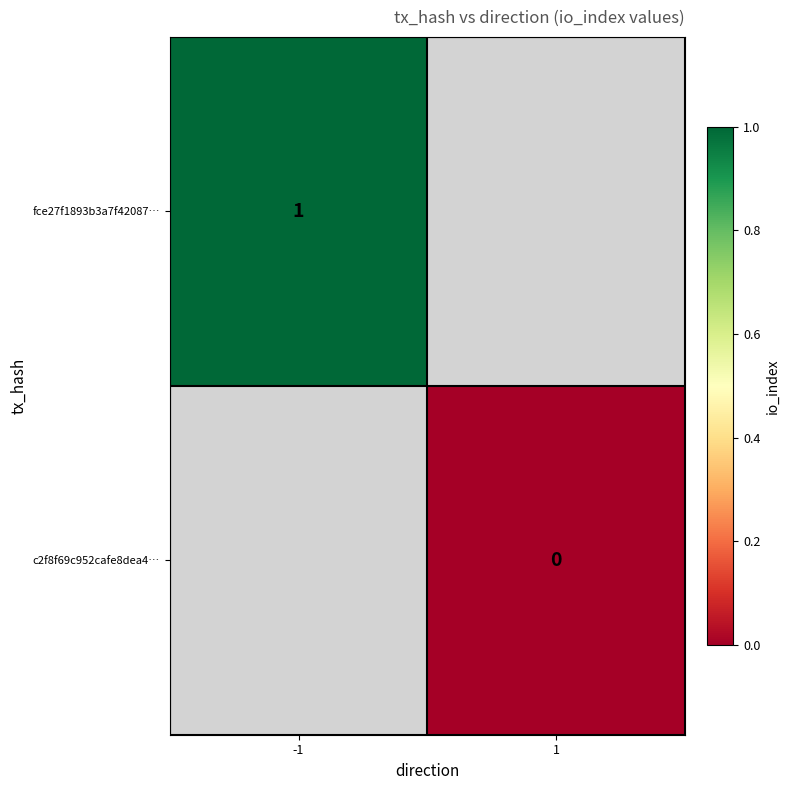

Which label corresponds to the largest value in the chart?

-1